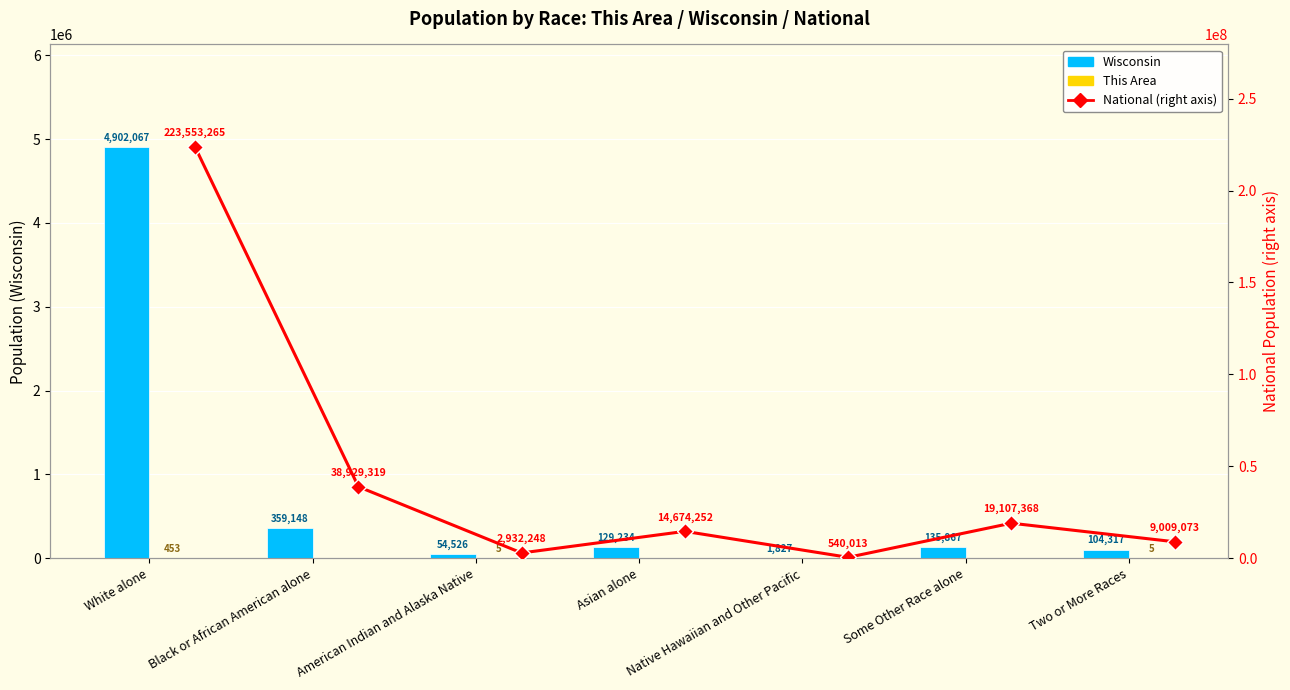

At which label is This Area closest to 226?

American Indian and Alaska Native